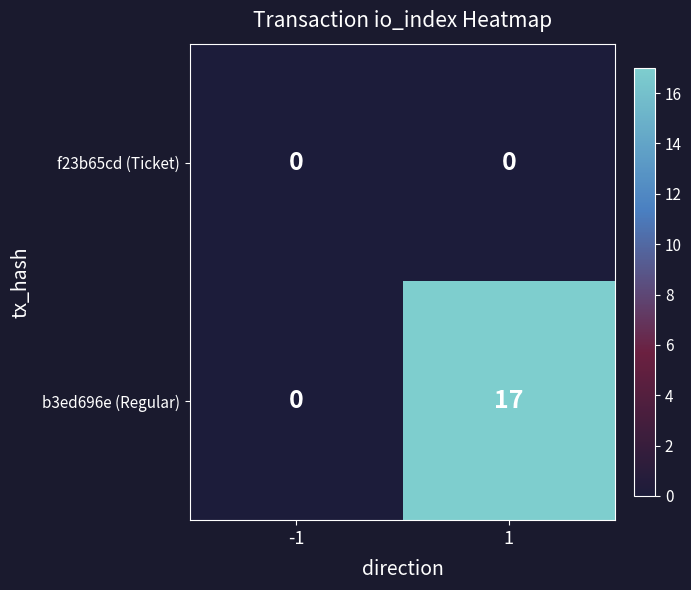

Reading left to right, extract all data points from this chart.

f23b65cd (Ticket): 0	0
b3ed696e (Regular): 0	17